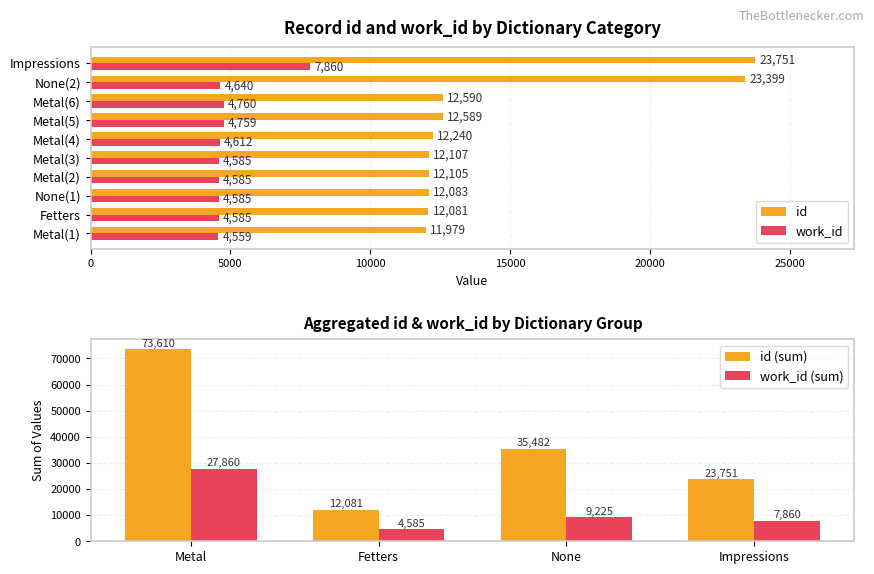

Read the work_id value at None(2).

4640